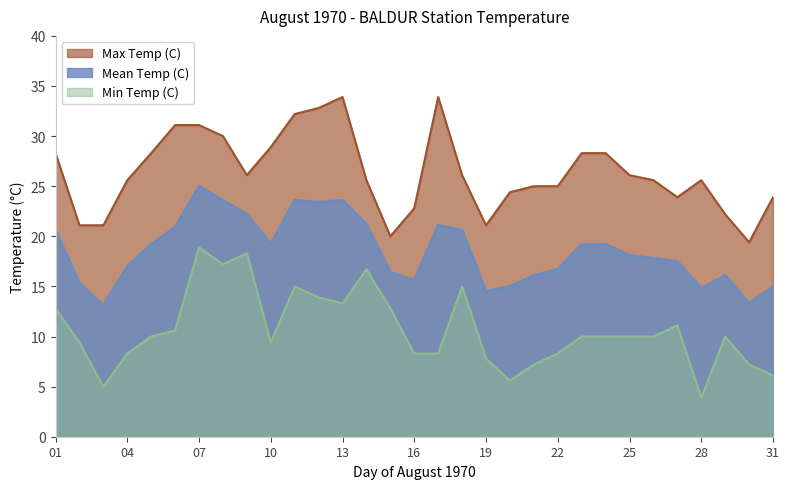

How many lines are shown in the chart?

3